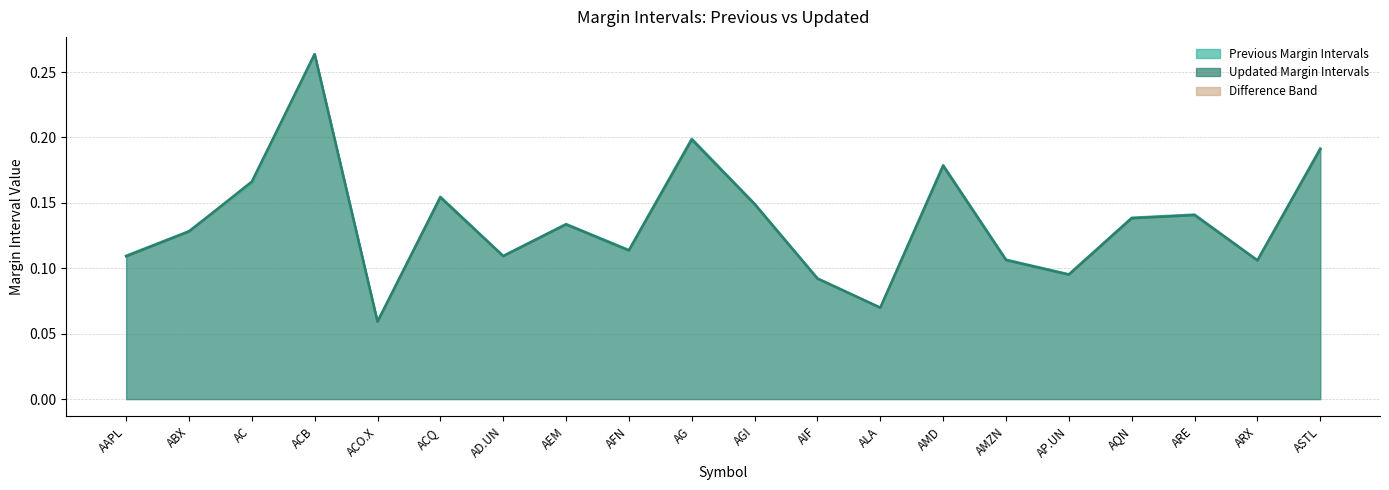

At which label does Previous Margin Intervals reach its minimum?

ACO.X